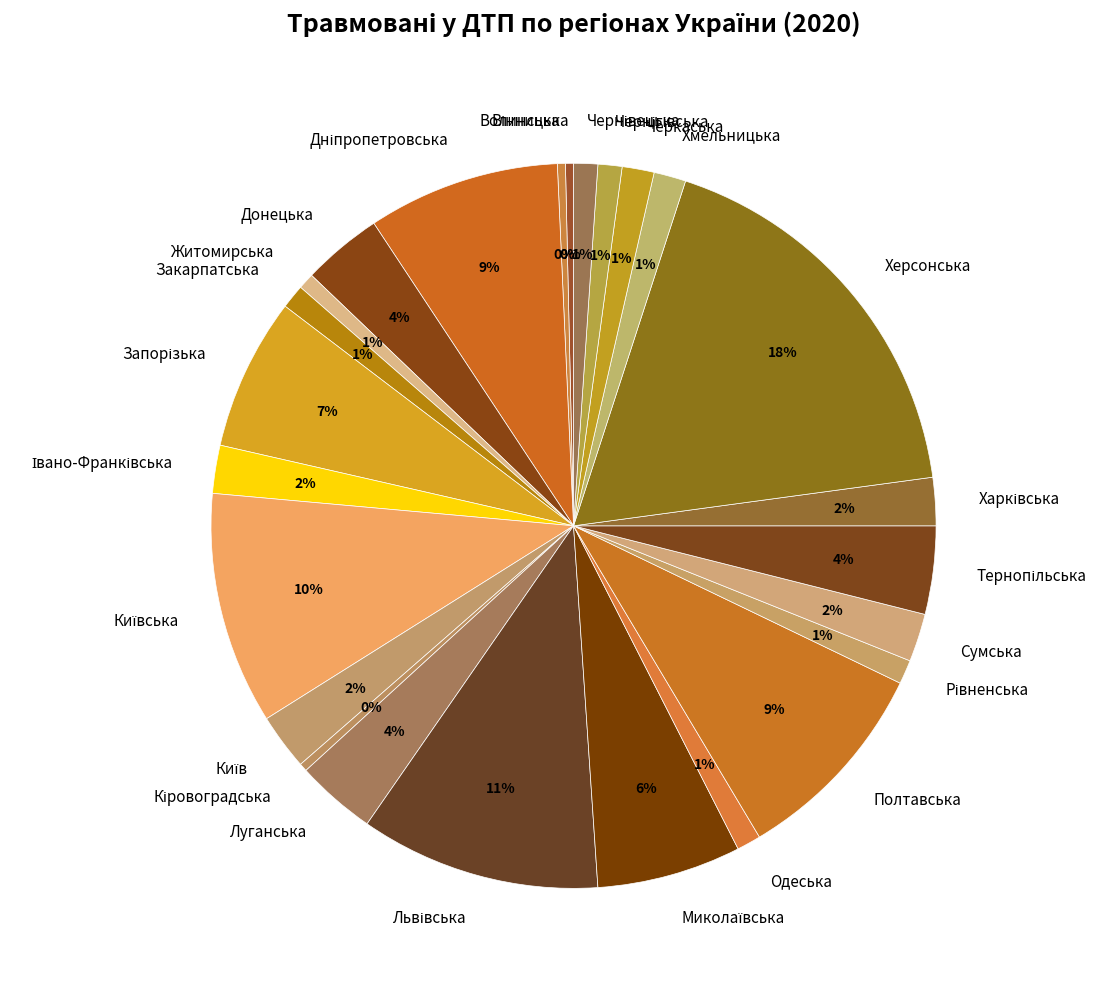

Count the number of slices in the pie.

25